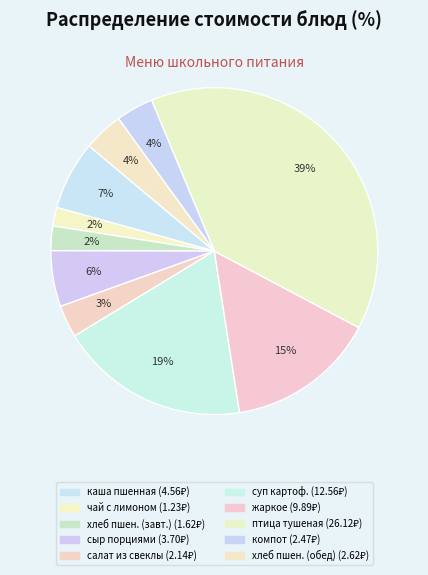

How many segments does this pie chart have?

10